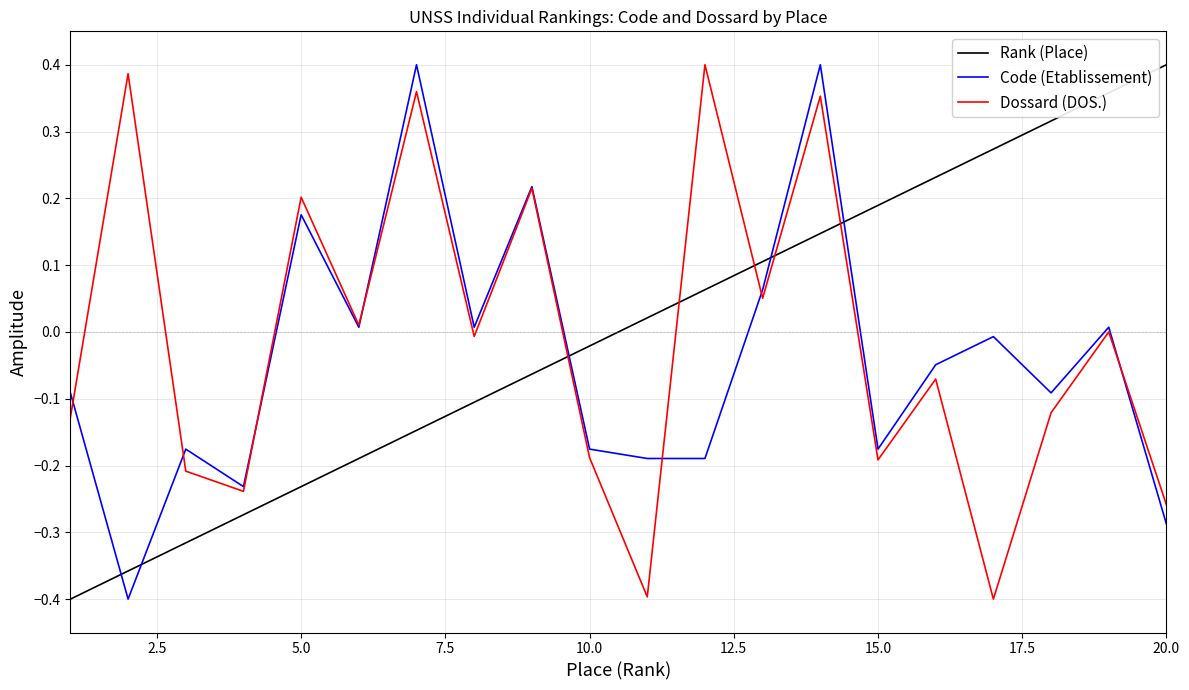

True or false: Dossard (DOS.) has more than 1 interior local peaks.

True